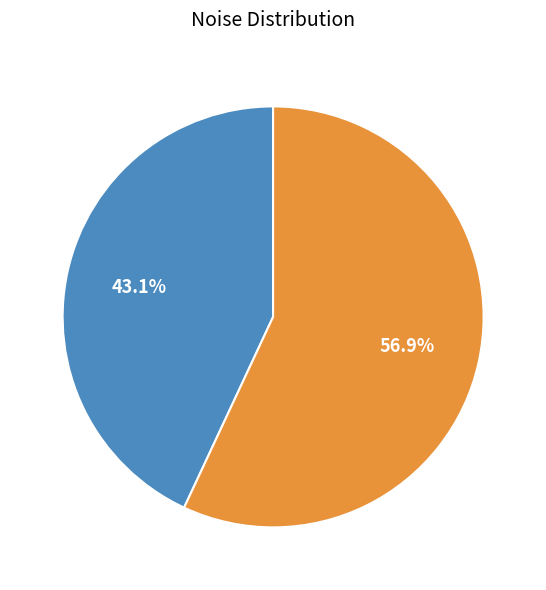

What portion of the pie excludes File 1?

56.9%